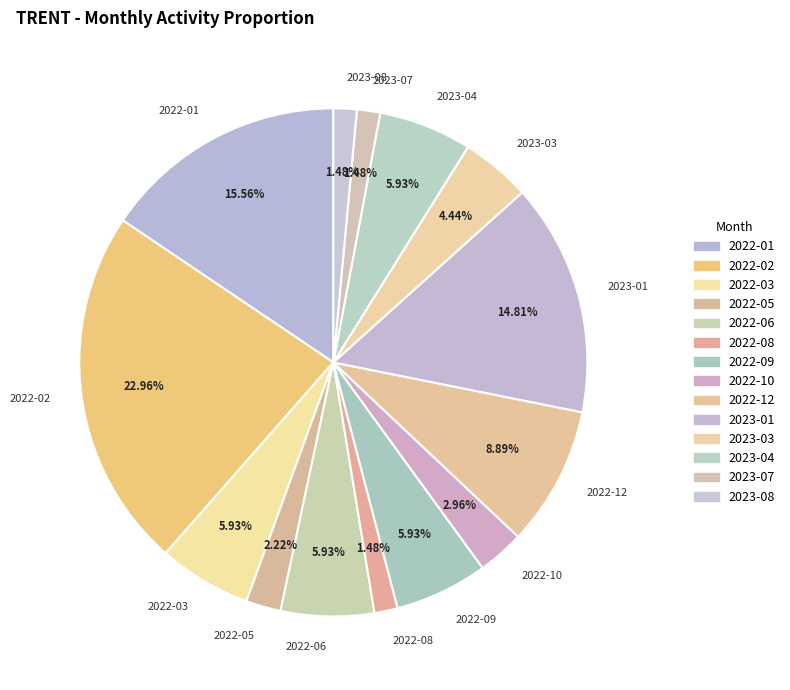

How much of the chart is everything except 2023-04?

94.1%